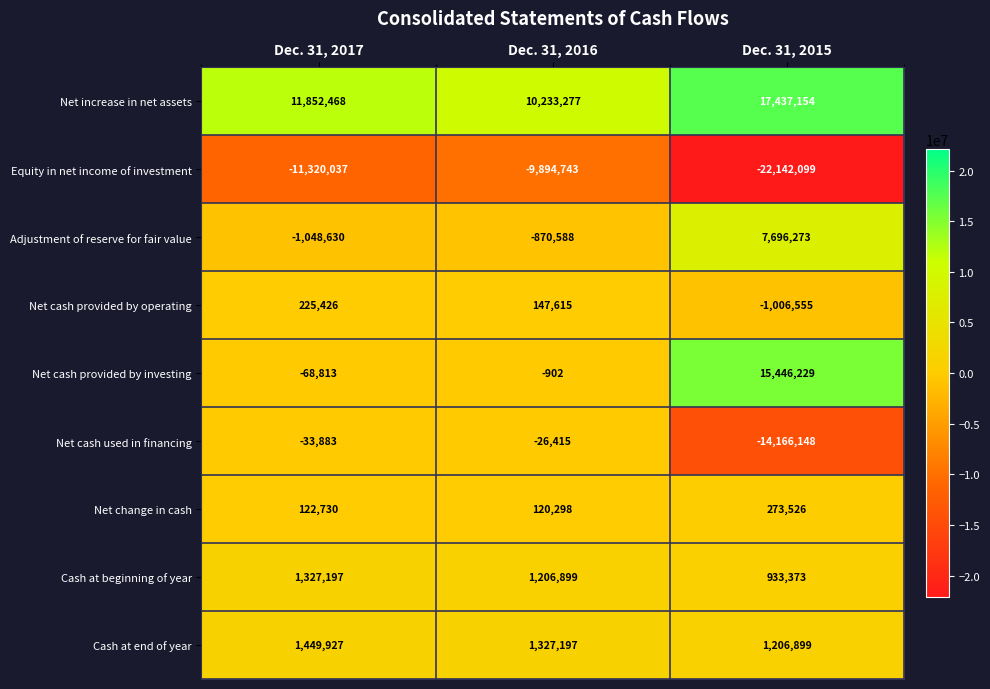

Reading left to right, what are all the values shown in this chart?

Net increase in net assets: Dec. 31, 2017=11852468	Dec. 31, 2016=10233277	Dec. 31, 2015=17437154
Equity in net income of investment: Dec. 31, 2017=-11320037	Dec. 31, 2016=-9894743	Dec. 31, 2015=-22142099
Adjustment of reserve for fair value: Dec. 31, 2017=-1048630	Dec. 31, 2016=-870588	Dec. 31, 2015=7696273
Net cash provided by operating: Dec. 31, 2017=225426	Dec. 31, 2016=147615	Dec. 31, 2015=-1006555
Net cash provided by investing: Dec. 31, 2017=-68813	Dec. 31, 2016=-902	Dec. 31, 2015=15446229
Net cash used in financing: Dec. 31, 2017=-33883	Dec. 31, 2016=-26415	Dec. 31, 2015=-14166148
Net change in cash: Dec. 31, 2017=122730	Dec. 31, 2016=120298	Dec. 31, 2015=273526
Cash at beginning of year: Dec. 31, 2017=1327197	Dec. 31, 2016=1206899	Dec. 31, 2015=933373
Cash at end of year: Dec. 31, 2017=1449927	Dec. 31, 2016=1327197	Dec. 31, 2015=1206899